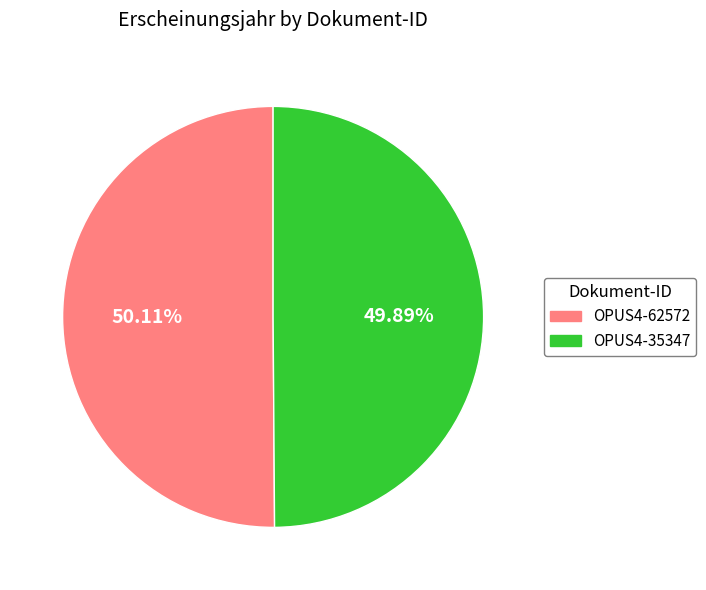

Do OPUS4-62572 and OPUS4-35347 together represent more than half of the pie?

Yes